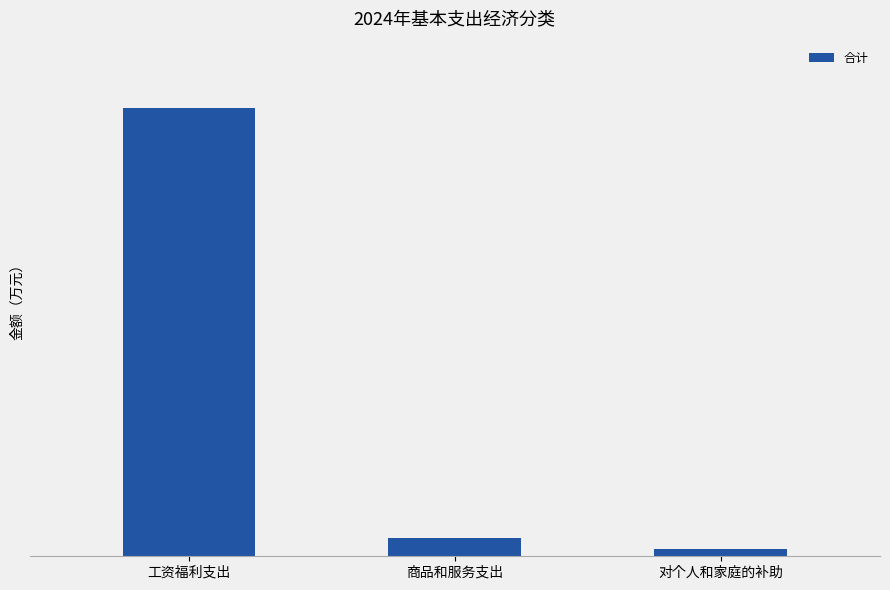

True or false: the data shows 47.8 at 对个人和家庭的补助.

False